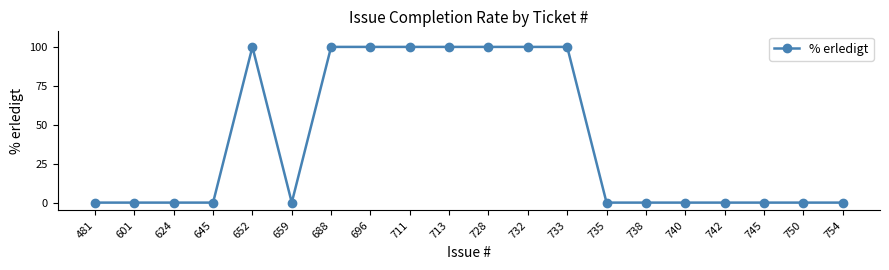

The chart shows a value of 61 at 652. True or false?

False